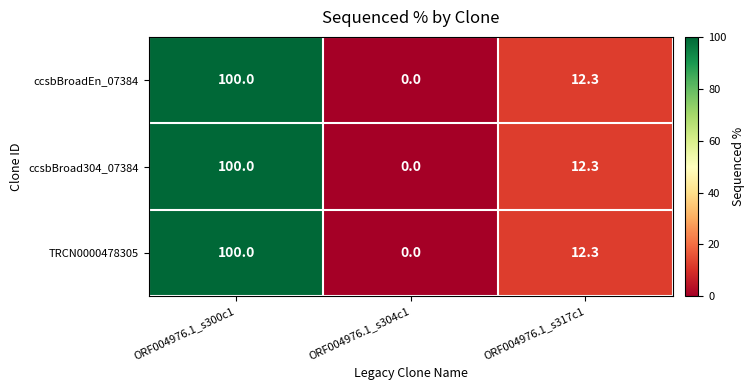

The value of TRCN0000478305 at ORF004976.1_s304c1 is -39.3. True or false?

False